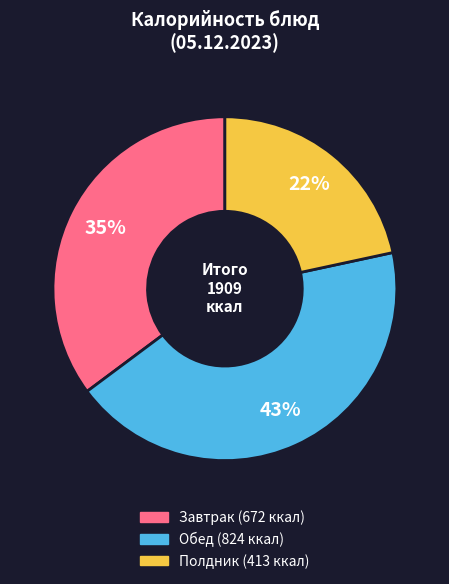

To the nearest percent, what is the average slice percentage?

33%